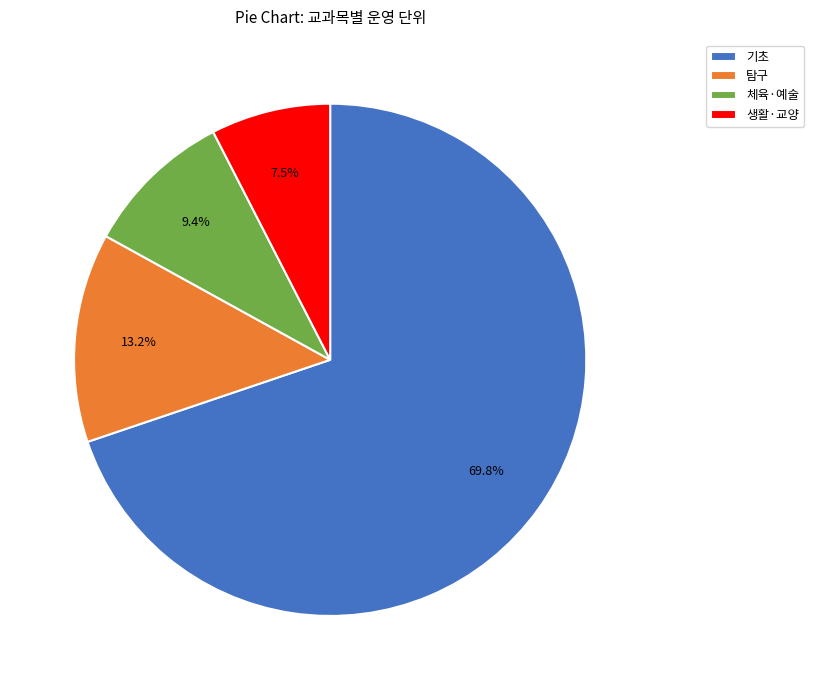

Count the number of slices in the pie.

4